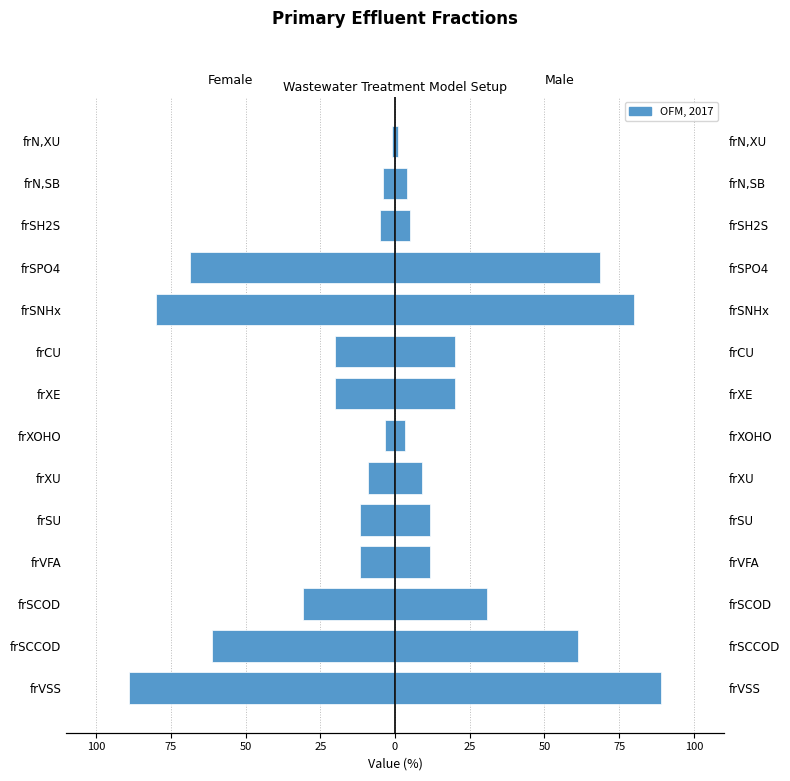

How many bars are there in each group?

2